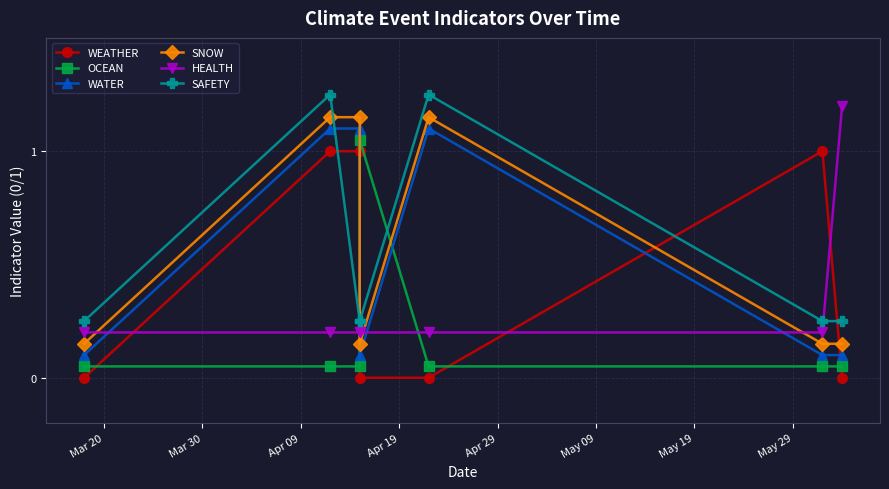

What is the total value across all series at Mar 20?

0.8